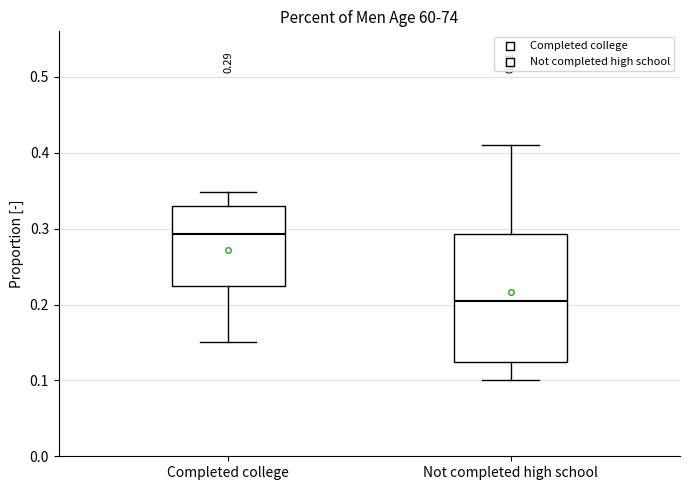

Which box has the highest median line?

Completed college